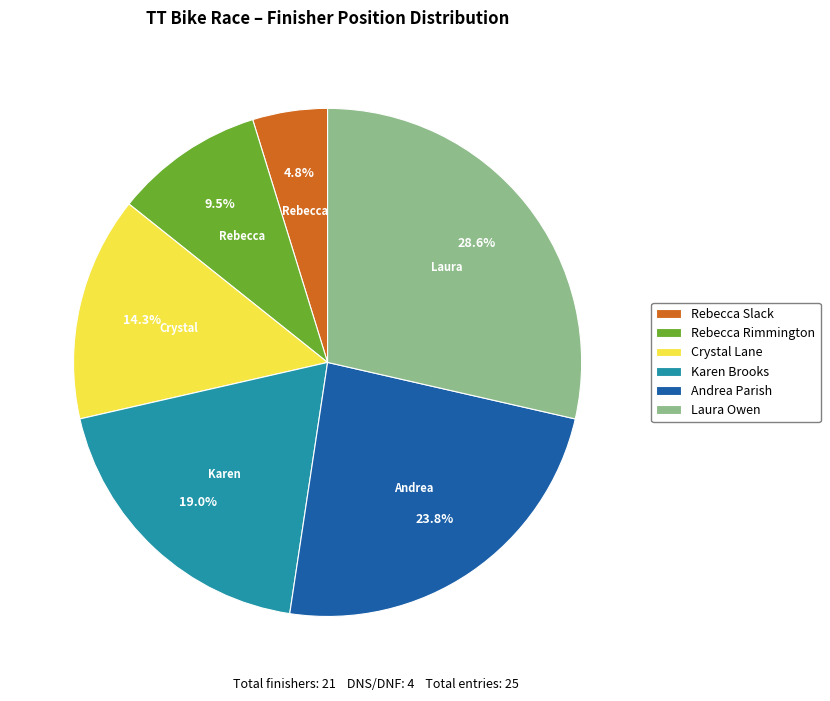

To the nearest percent, what is the combined percentage of Rebecca Slack and Crystal Lane?

19%